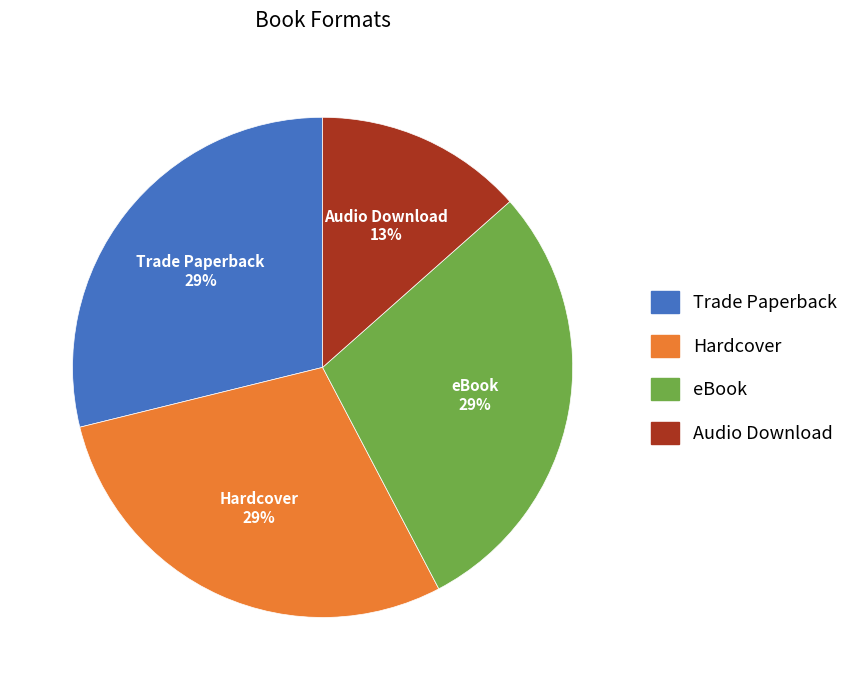

Do Audio Download and eBook together represent more than half of the pie?

No